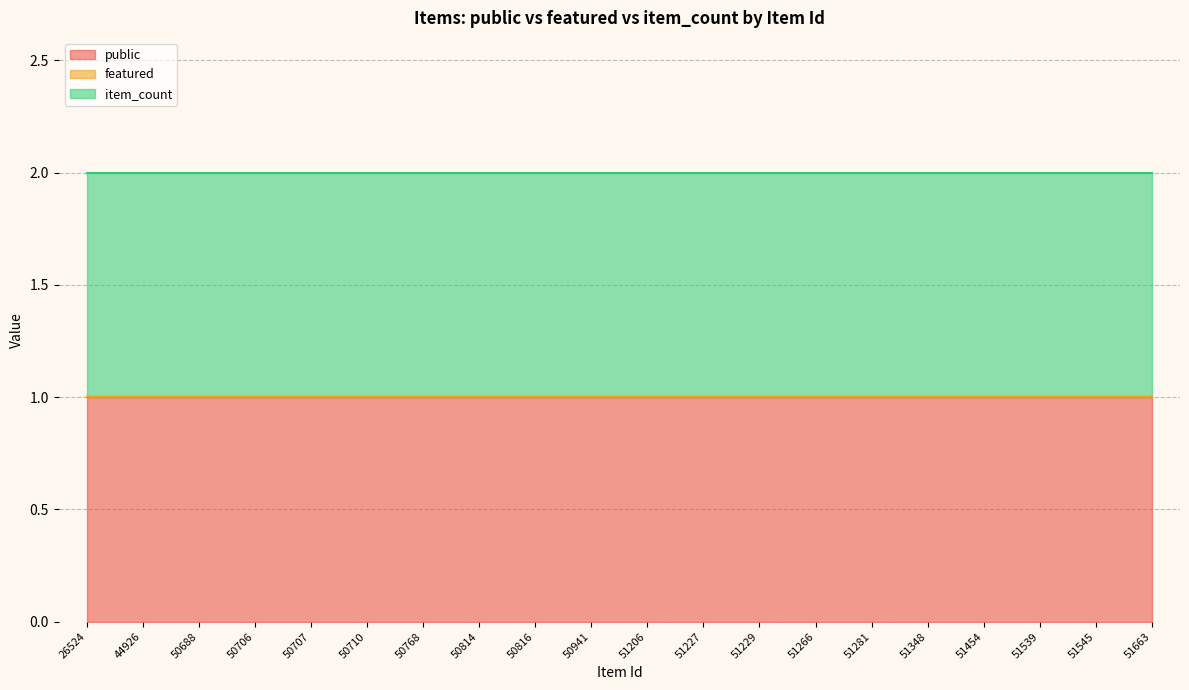

What is the value of the public point at the 1st from the left?

1